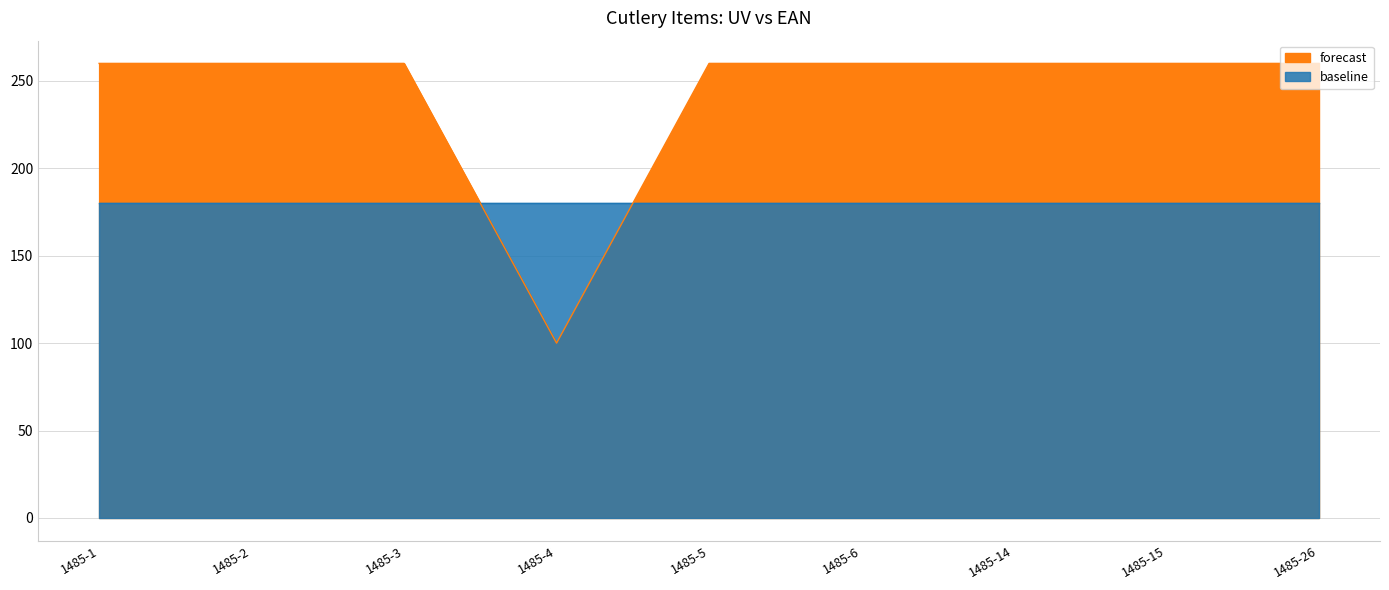

How many points are lower than both their immediate neighbors (excluding endpoints)?

1